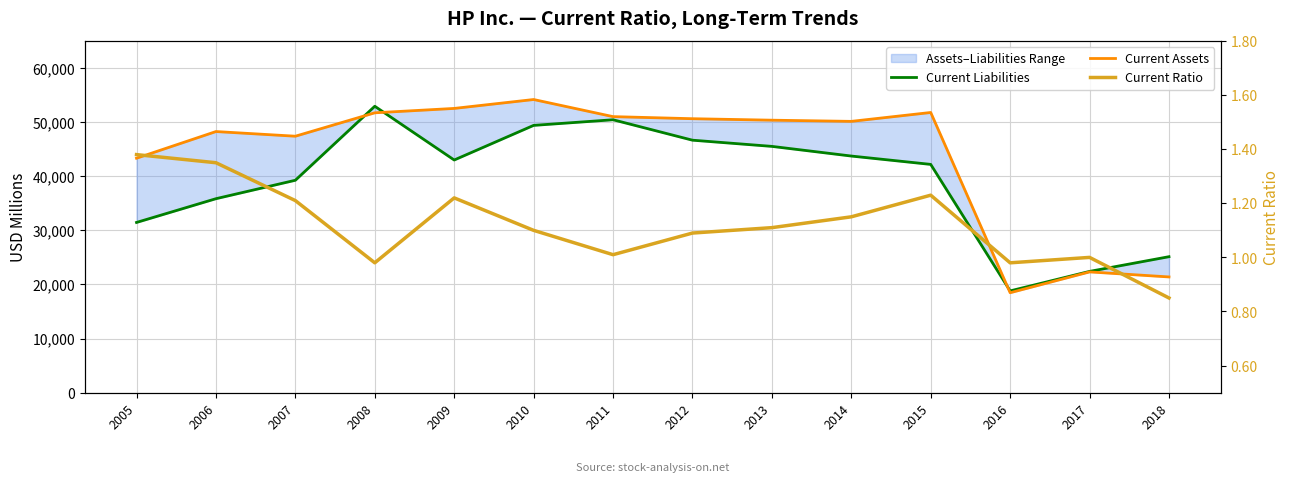

Between 2018 and 2015, which is larger?

2015